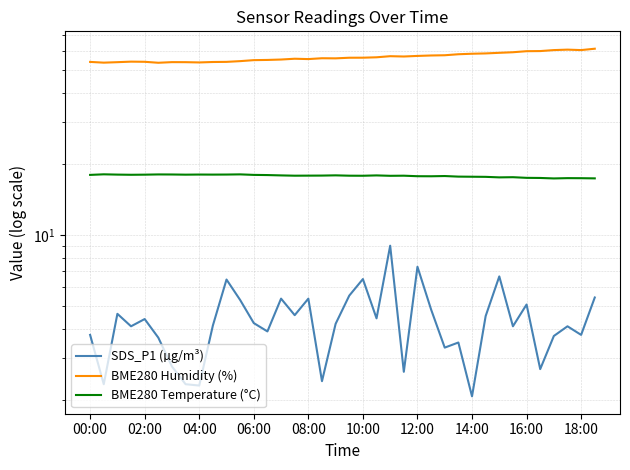

Which series has the widest spread of values?

BME280 Humidity (%)